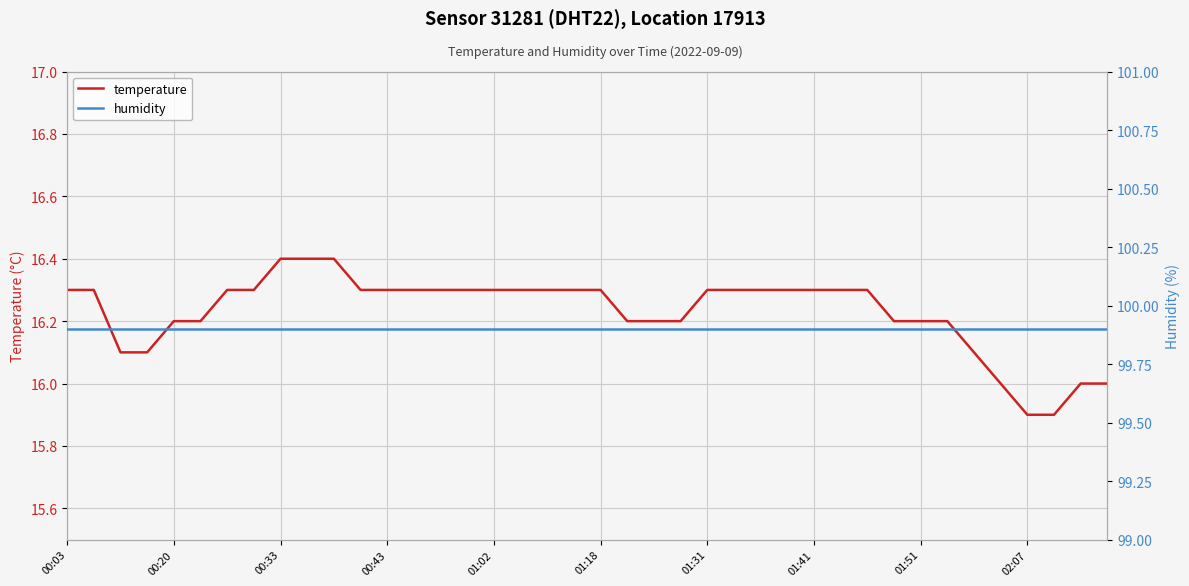

Rank the series at 39 from highest to lowest value.

humidity, temperature